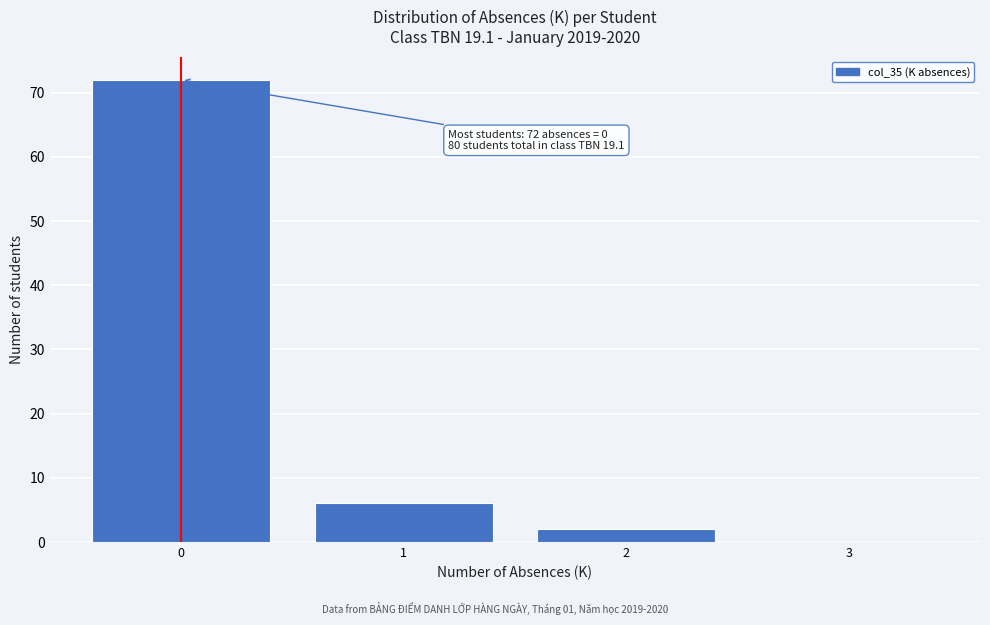

Which range on the x-axis has the tallest bar?

-0.5 to 0.5